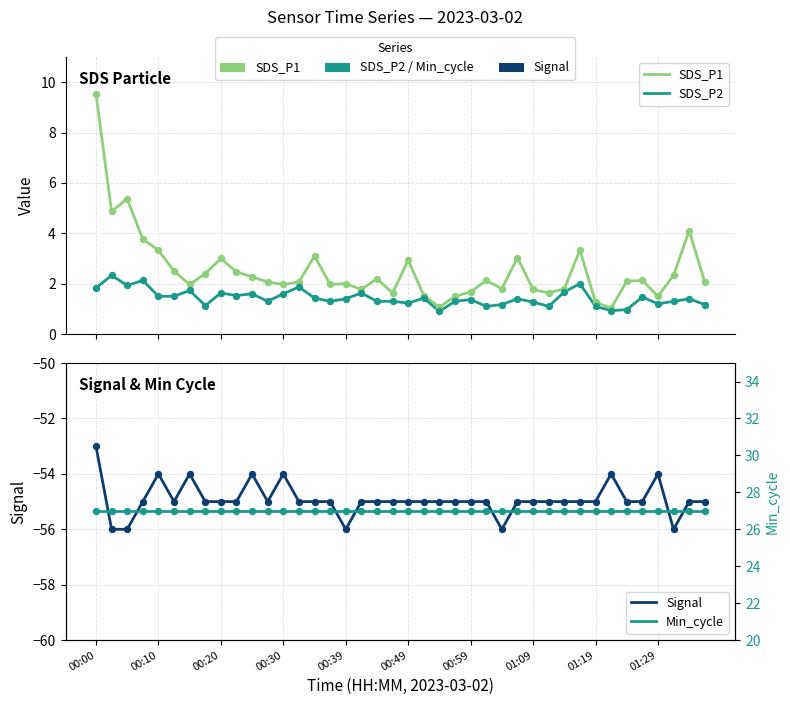

Which series reaches the maximum Y coordinate?

Min_cycle